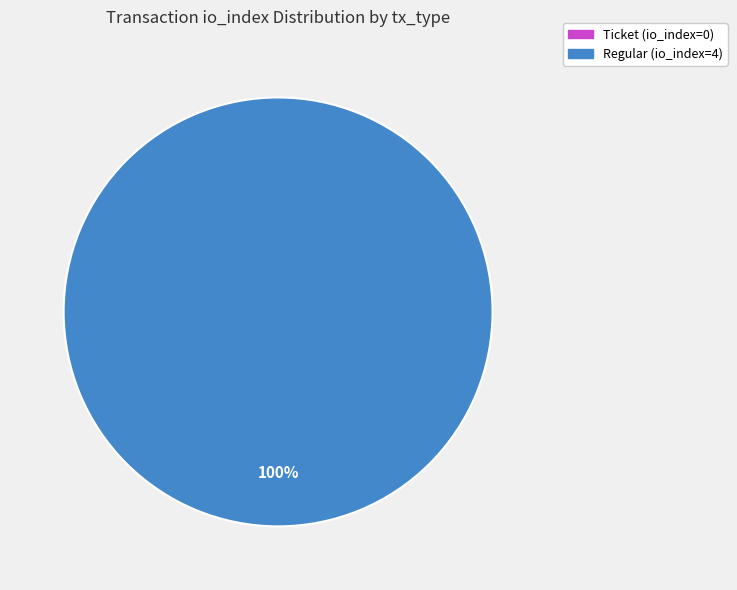

The Ticket (io_index=0) slice represents 0% of the pie. True or false?

True